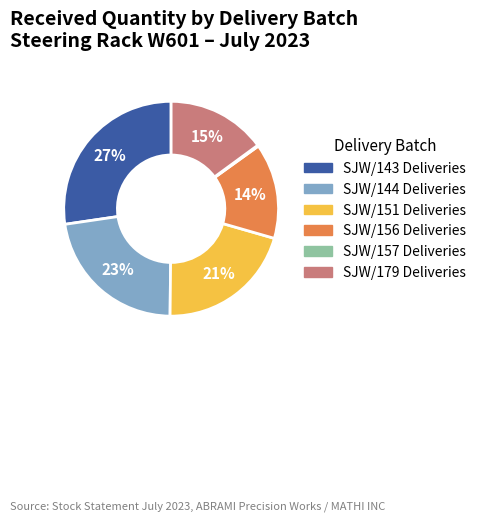

Is there a majority slice in this chart?

No